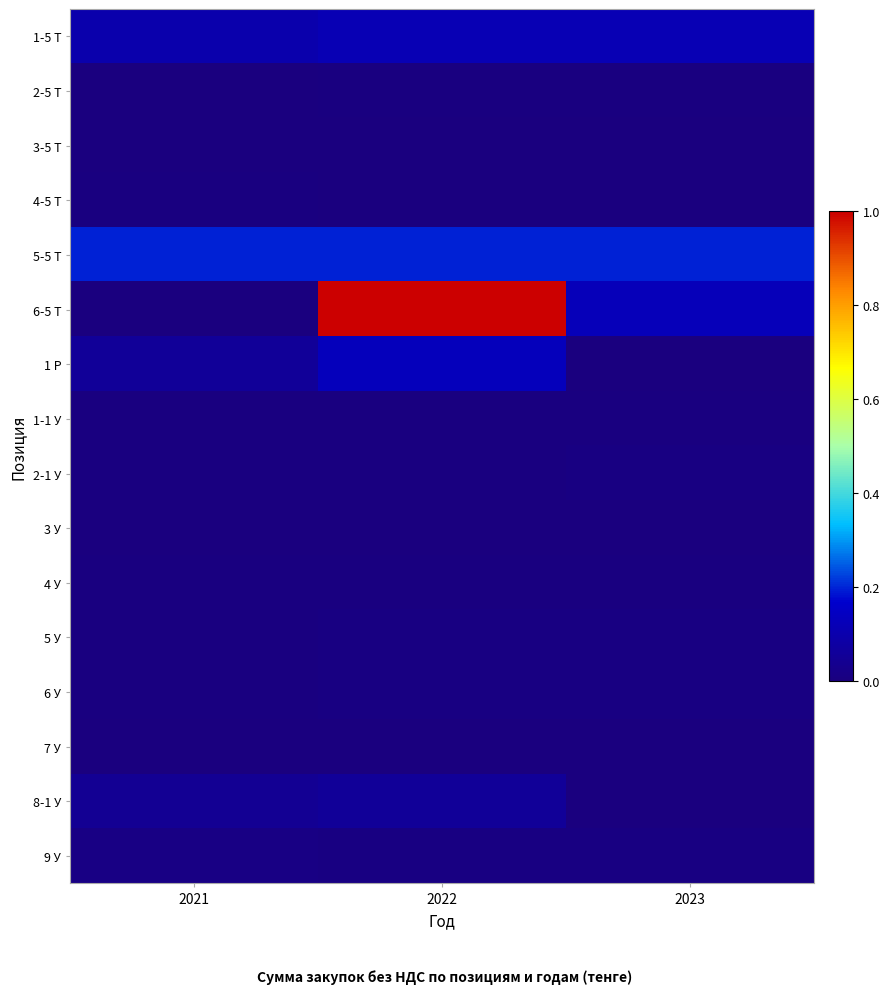

How many categories are shown in the chart?

3